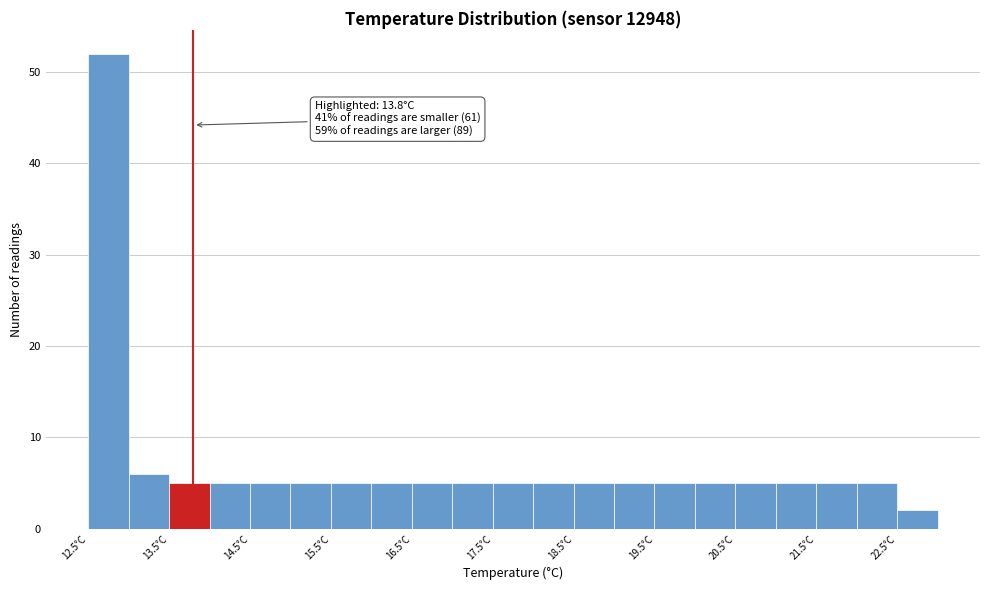

Which range on the x-axis has the tallest bar?

12.5 to 13.0